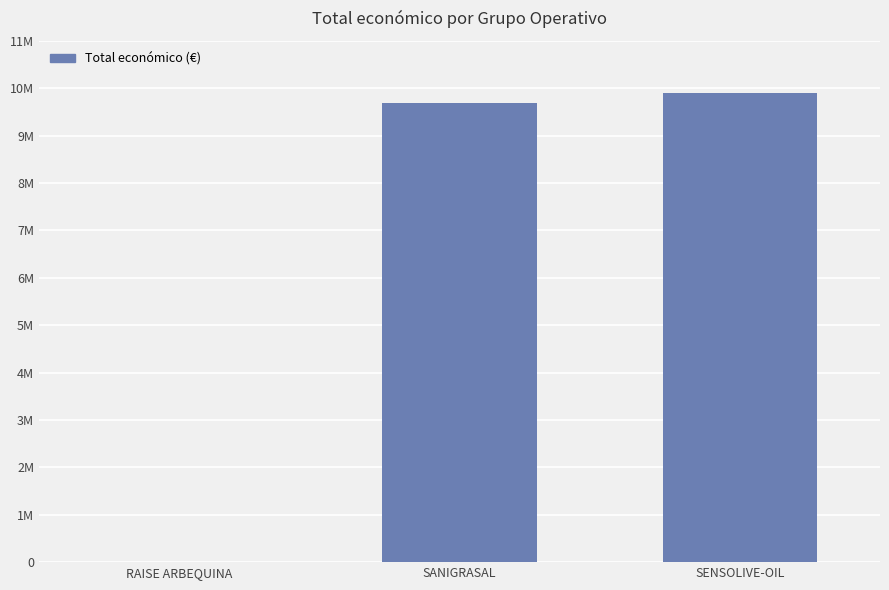

What is the value of the 1st bar from the left?

10000